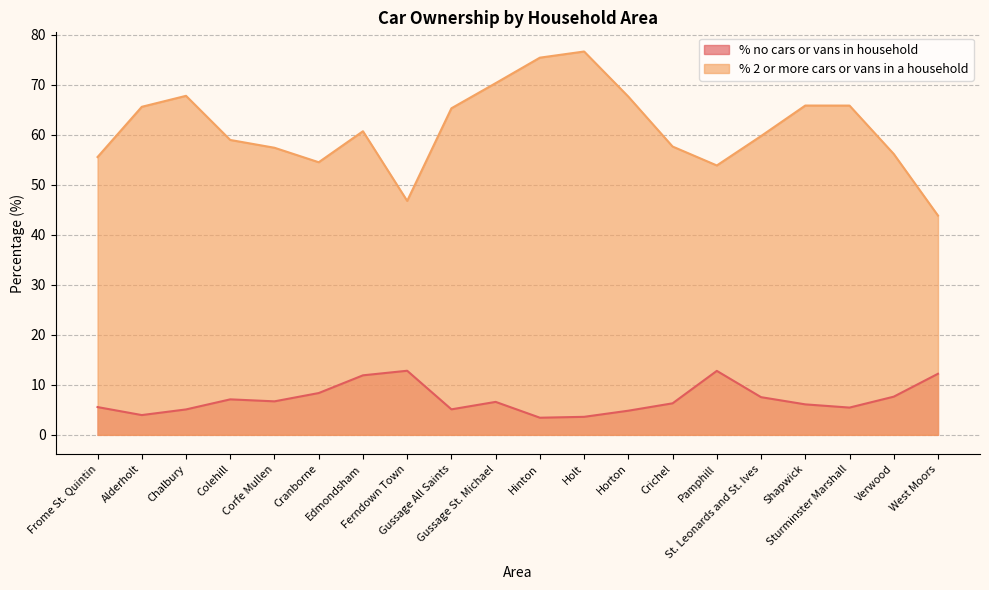

At which label does % 2 or more cars or vans in a household reach its minimum?

West Moors